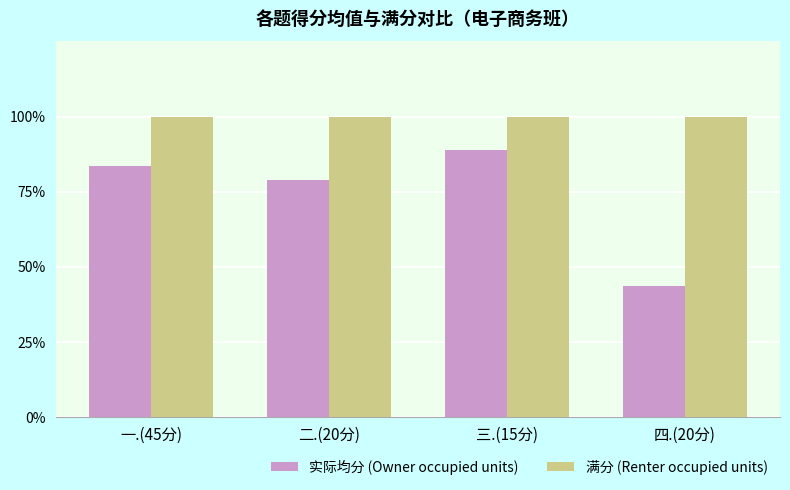

How many categories are shown in the chart?

4